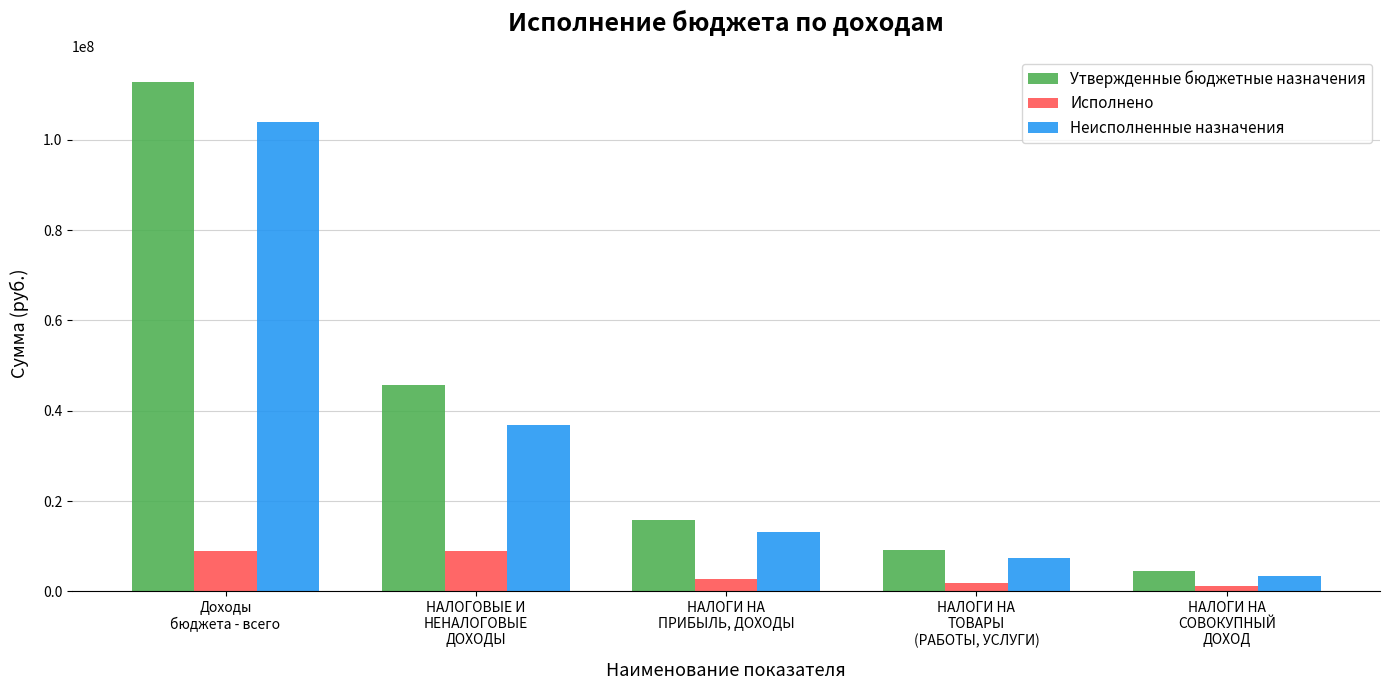

What is the label of the 3rd bar from the right?

НАЛОГИ НА
ПРИБЫЛЬ, ДОХОДЫ